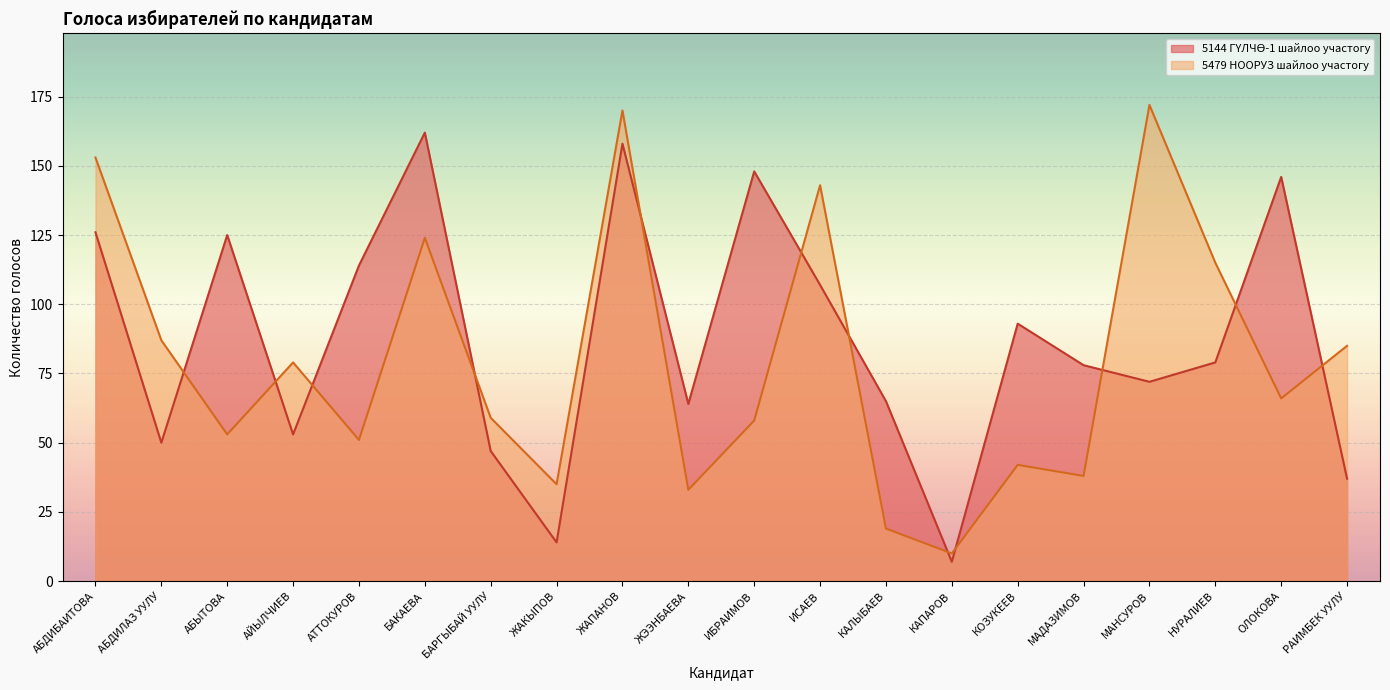

How many intersections are there between 5144 ГYЛЧӨ-1 шайлоо участогу and 5479 НООРУЗ шайлоо участогу?

12